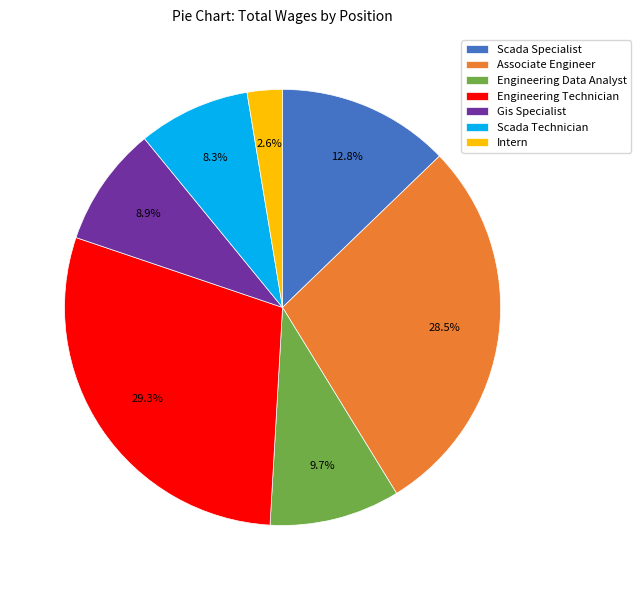

Which category has the smallest portion of the pie?

Intern